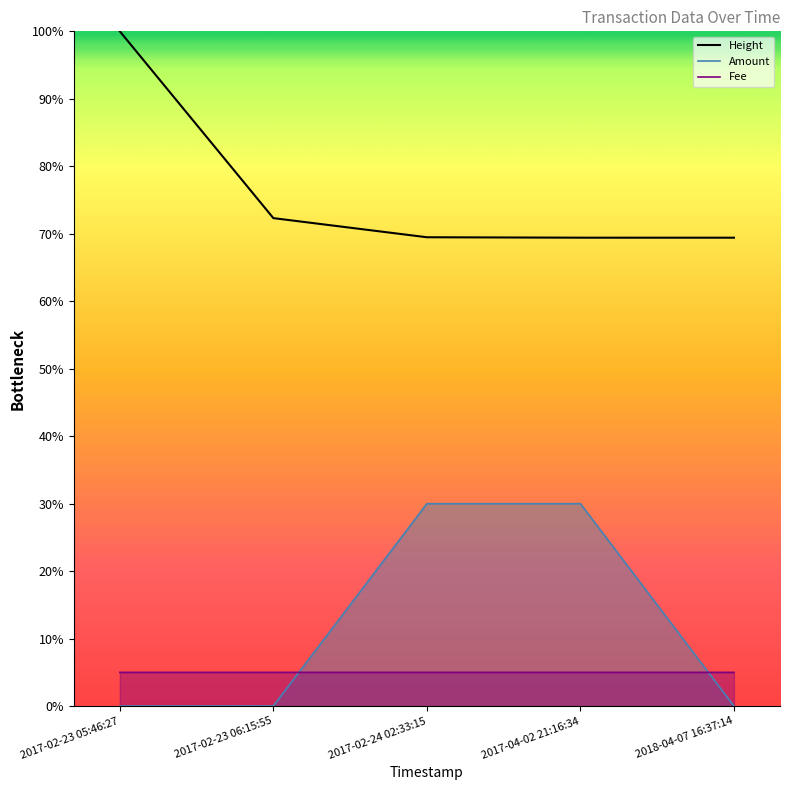

At which category does the chart reach its minimum across all series?

2017-02-23 05:46:27